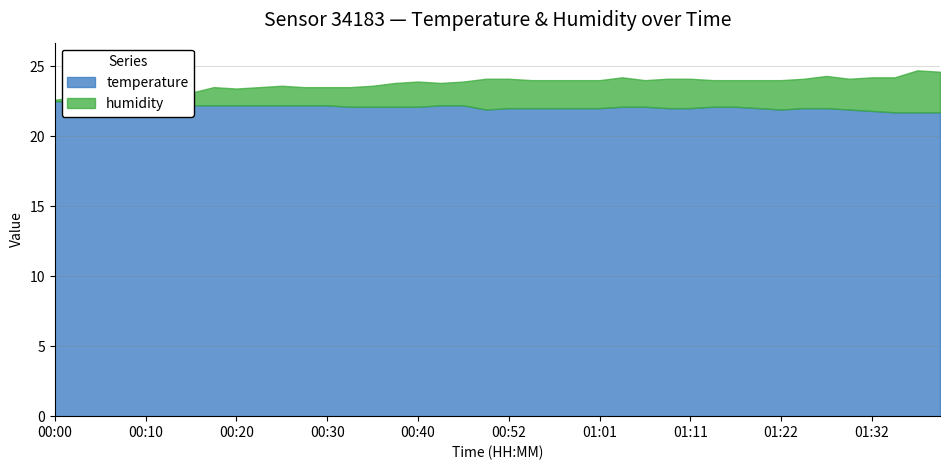

True or false: humidity has more than 2 points higher than both neighbors.

True